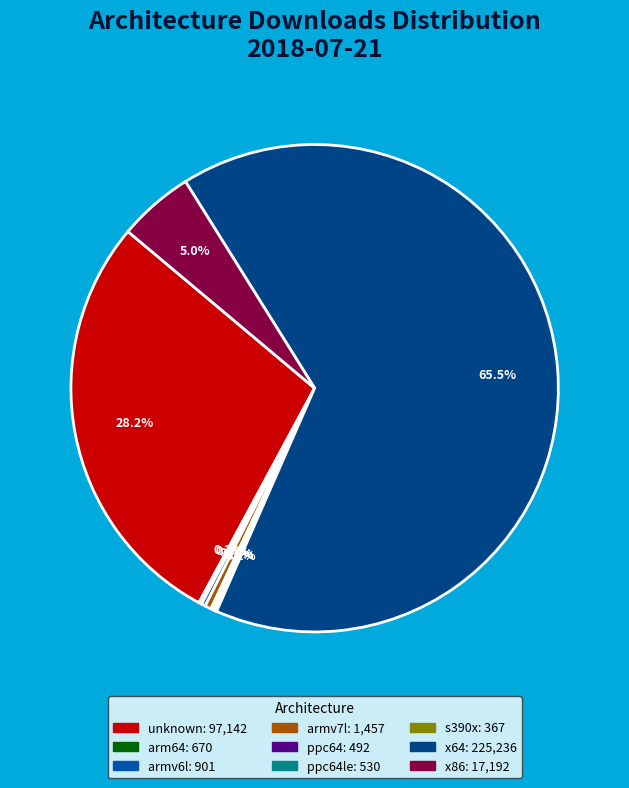

Which slice is the smallest?

s390x